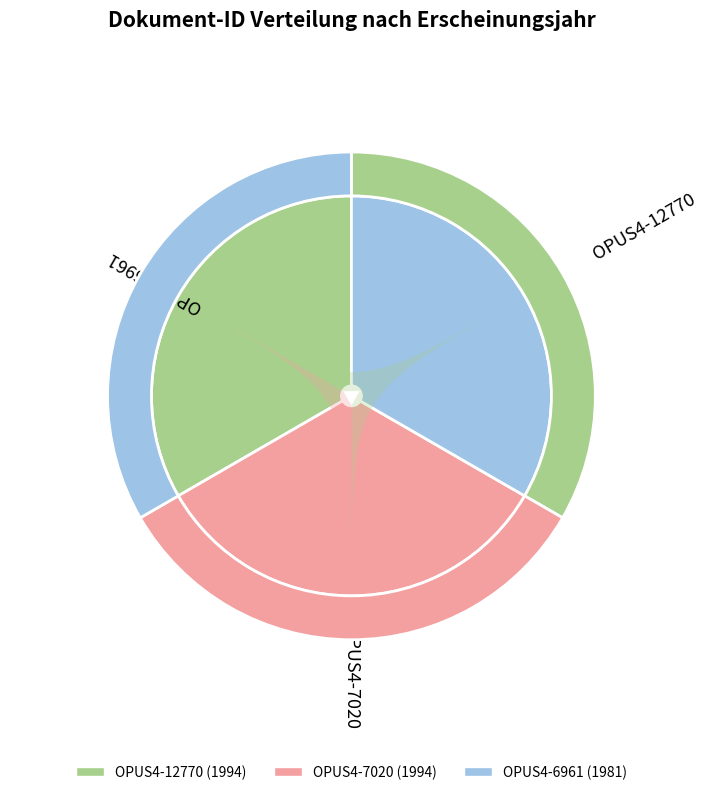

Which slice is the largest?

OPUS4-12770